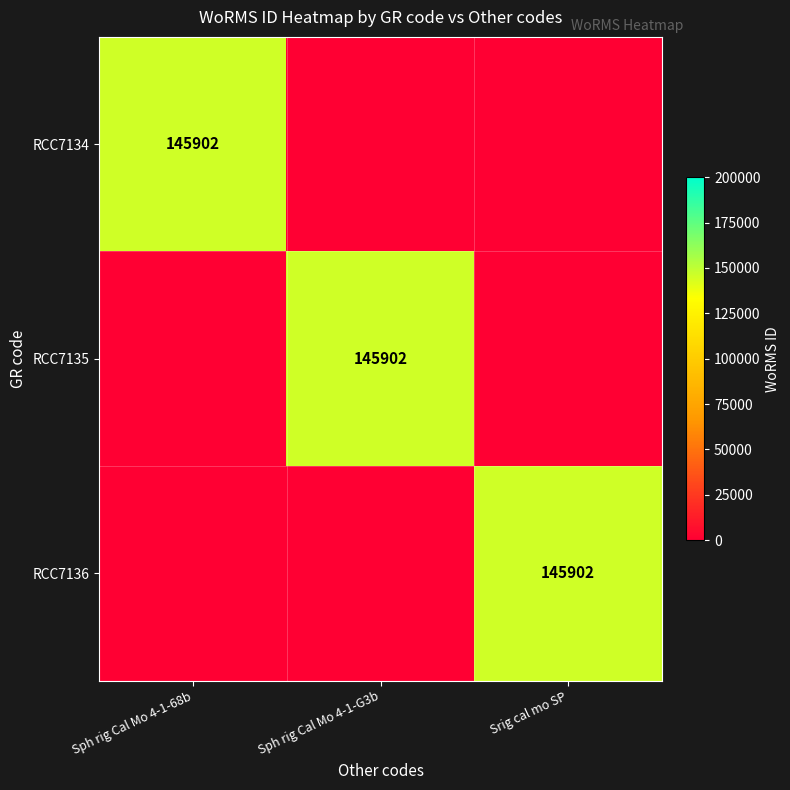

What is the difference between the highest and lowest values at Srig cal mo SP?

145902